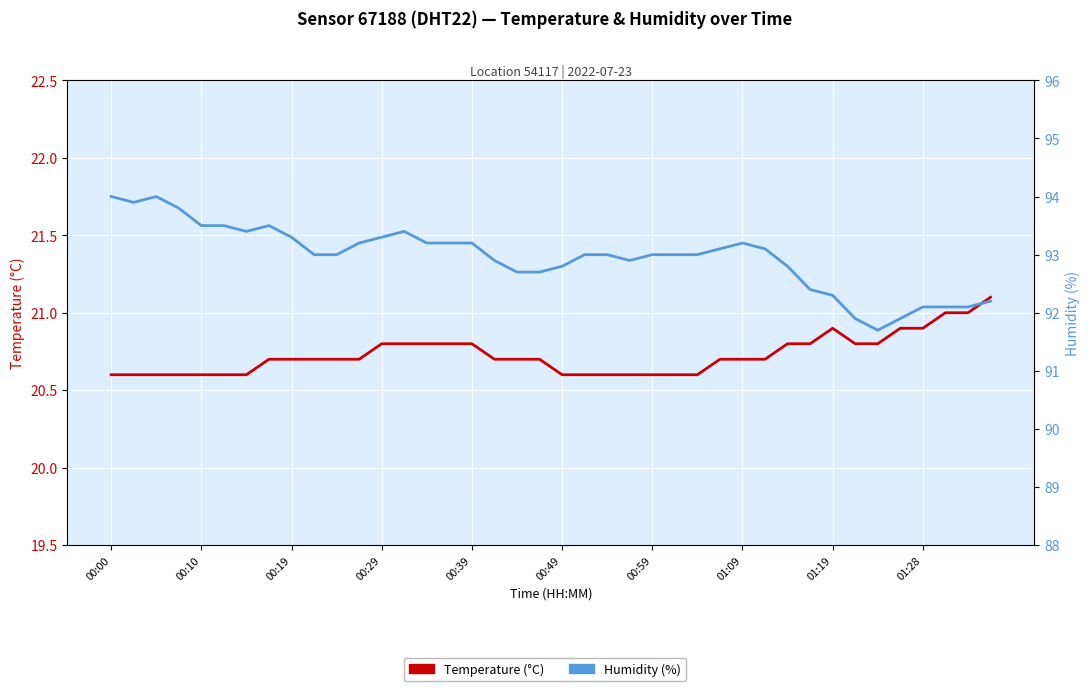

What is the lowest value of the Temperature (°C) series?

20.6